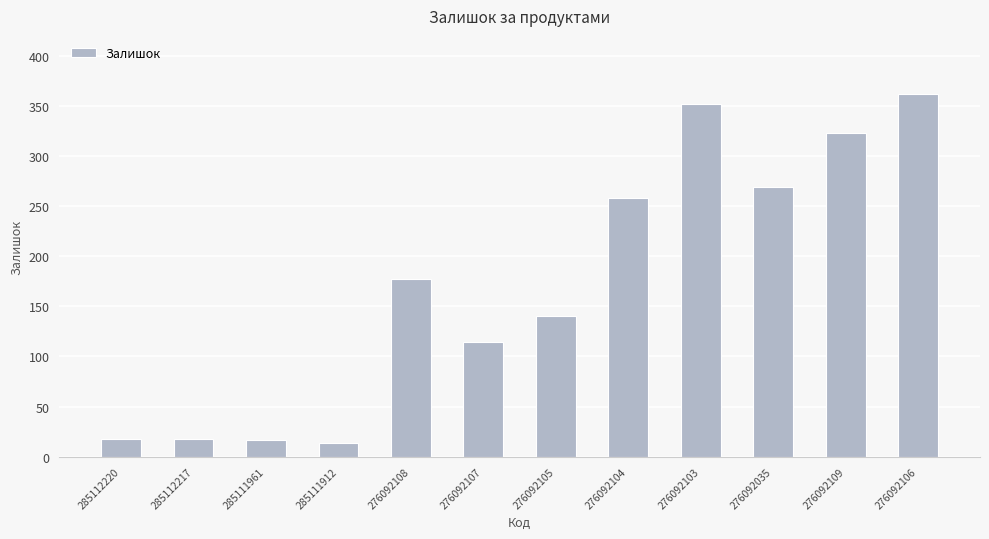

The value at 276092035 is 269. True or false?

True